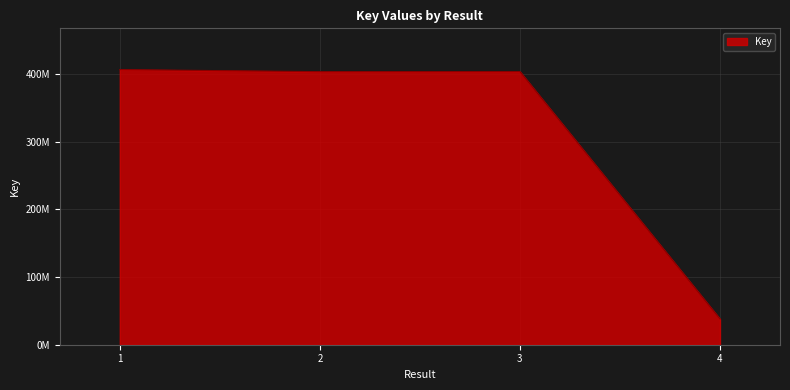

Is this an area chart (filled region under the line)?

Yes